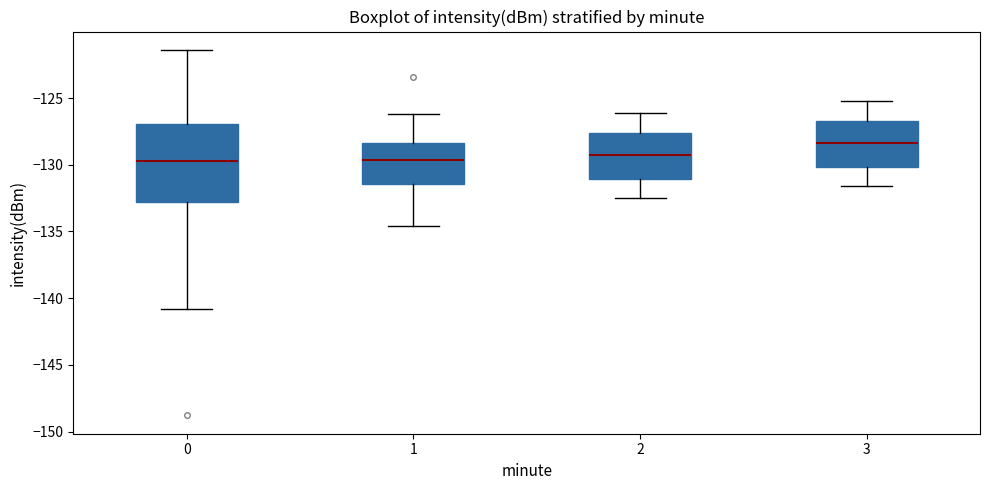

Reading left to right, transcribe this box plot: for each box, give where its median line is, the range the box spans, and where its two whiskers end, as read against the y-axis. The values are not printed on the chart, so give them approximately, as read against the axis.

0: median -129.5, box -133.0 to -127.0, whiskers -141.0 to -121.5
1: median -129.5, box -131.5 to -128.5, whiskers -134.5 to -126.0
2: median -129.5, box -131.0 to -127.5, whiskers -132.5 to -126.0
3: median -128.5, box -130.0 to -126.5, whiskers -131.5 to -125.0